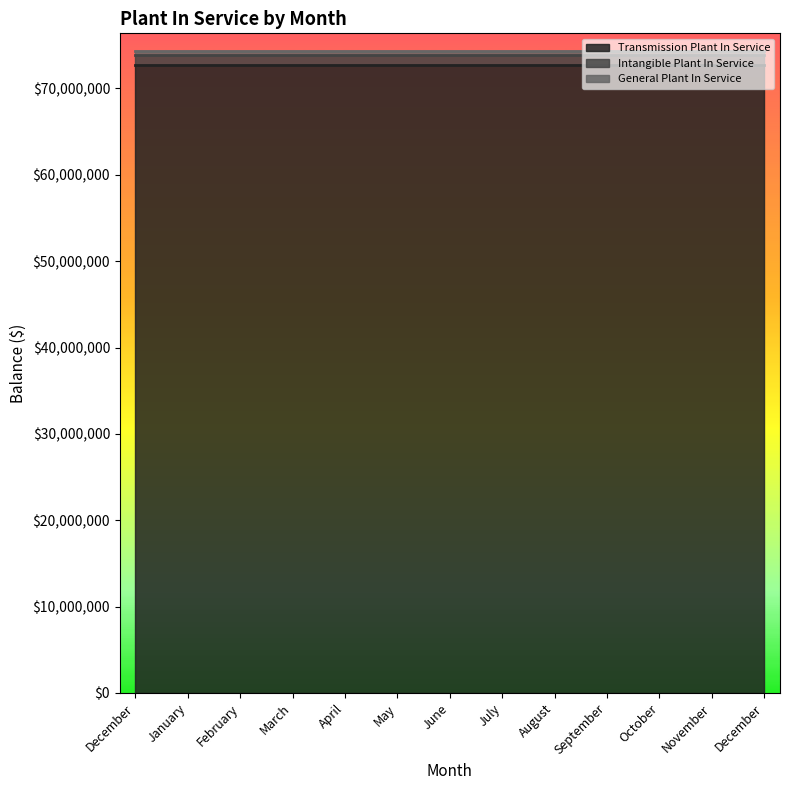

How many data points does each series have?

13